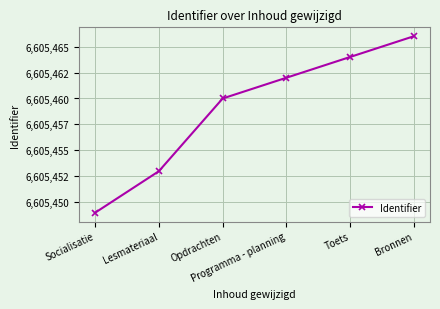

What is the sum of the values at Opdrachten and Lesmateriaal?

13210913